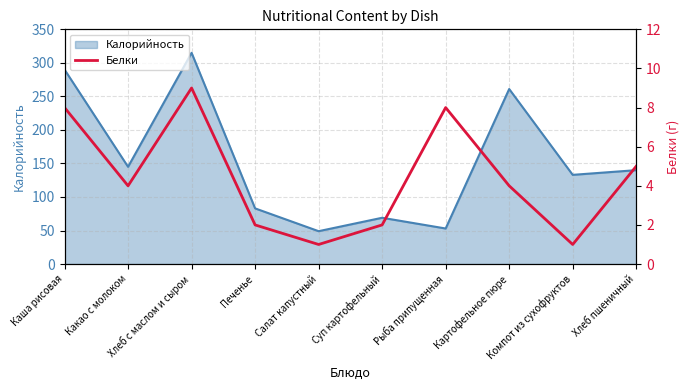

True or false: the data shows 9 at Хлеб с маслом и сыром.

True